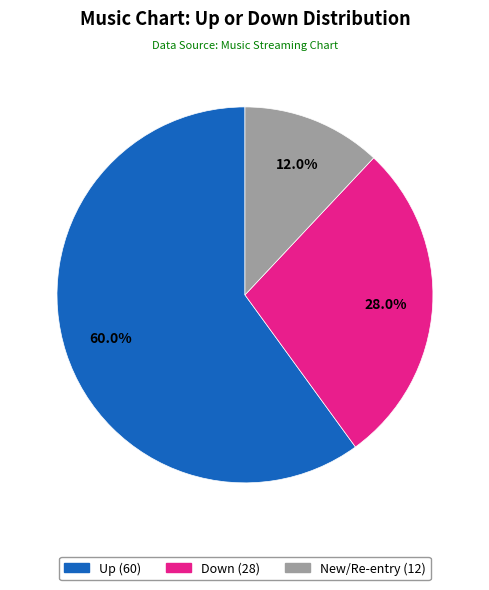

Does any single category account for the majority?

Yes